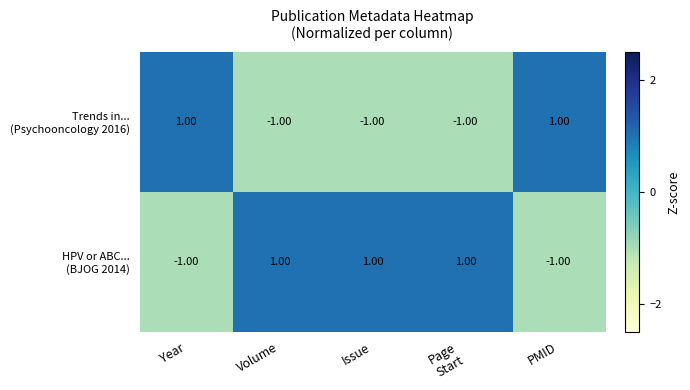

At how many categories does at least one series exceed 0?

5